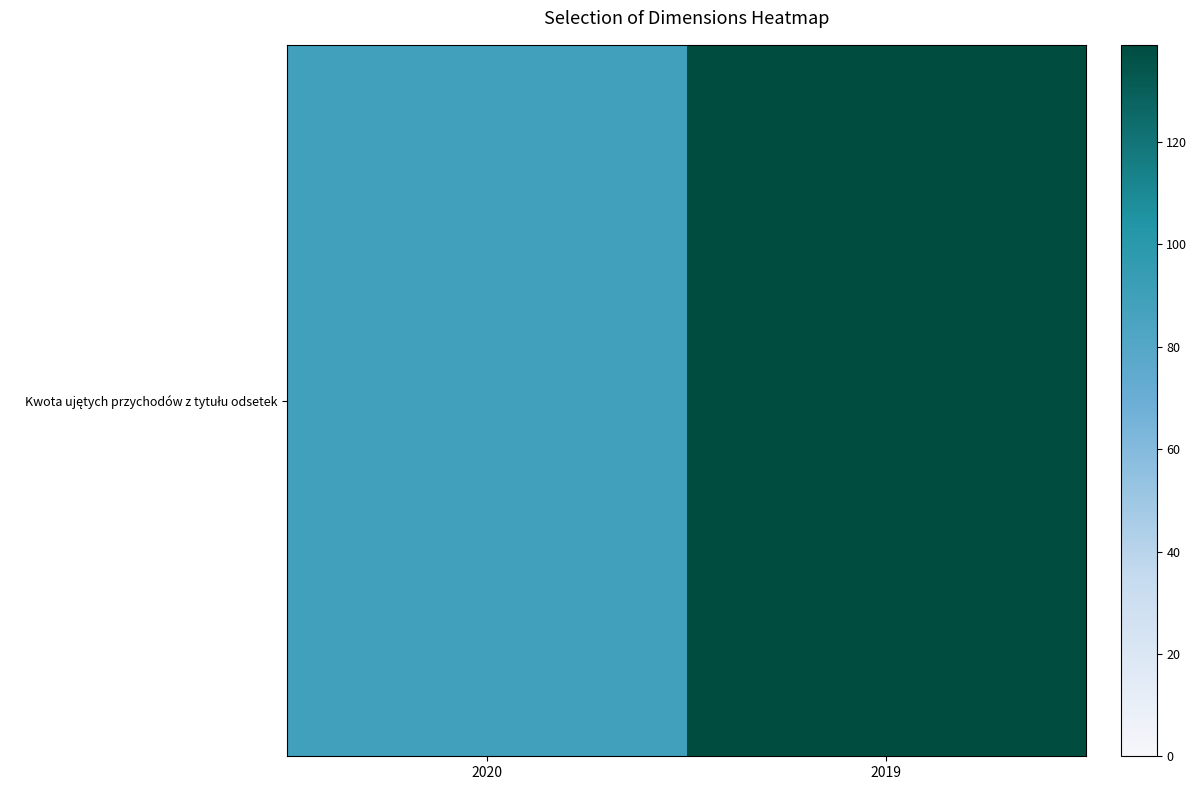

Is it true that the value at 2019 is 139?

True